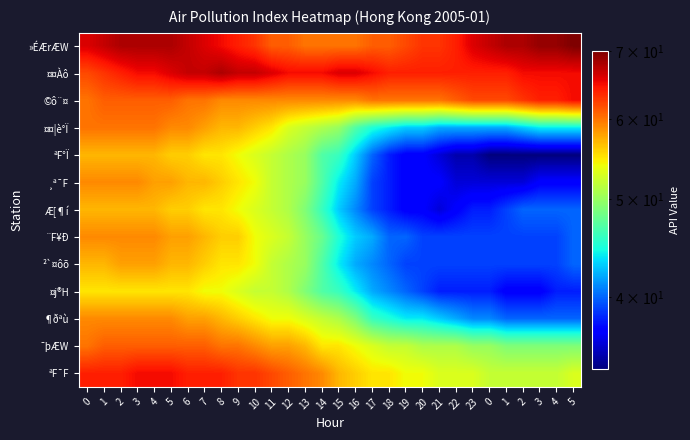

At how many categories does at least one series exceed 55?

30